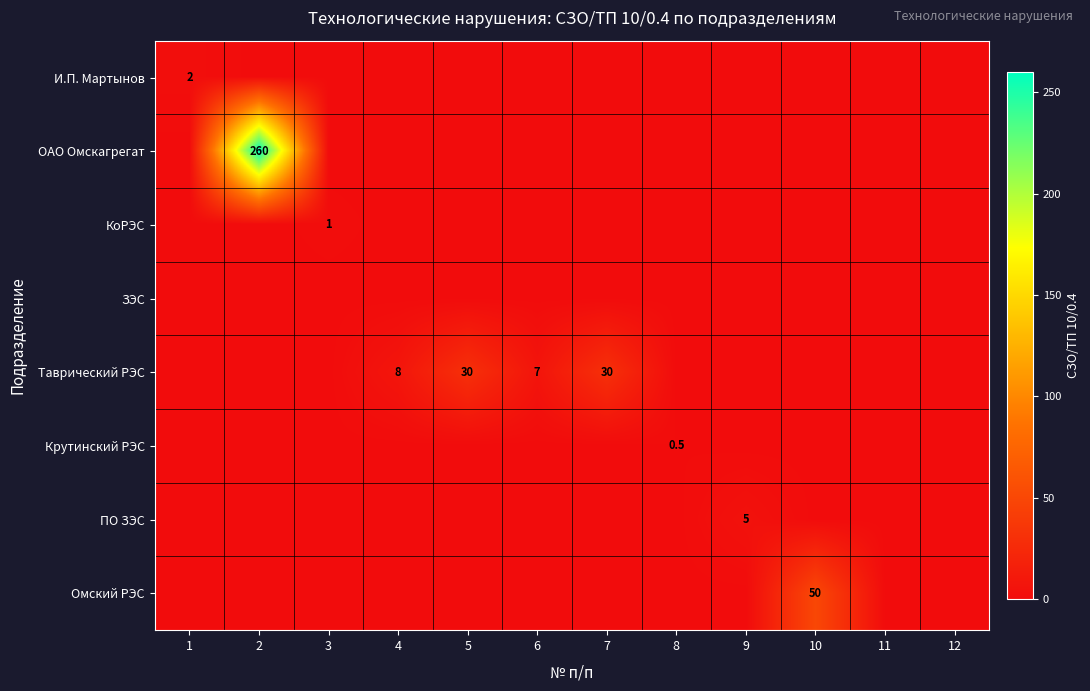

Count the Крутинский РЭС values in the range 0 to 1.

12